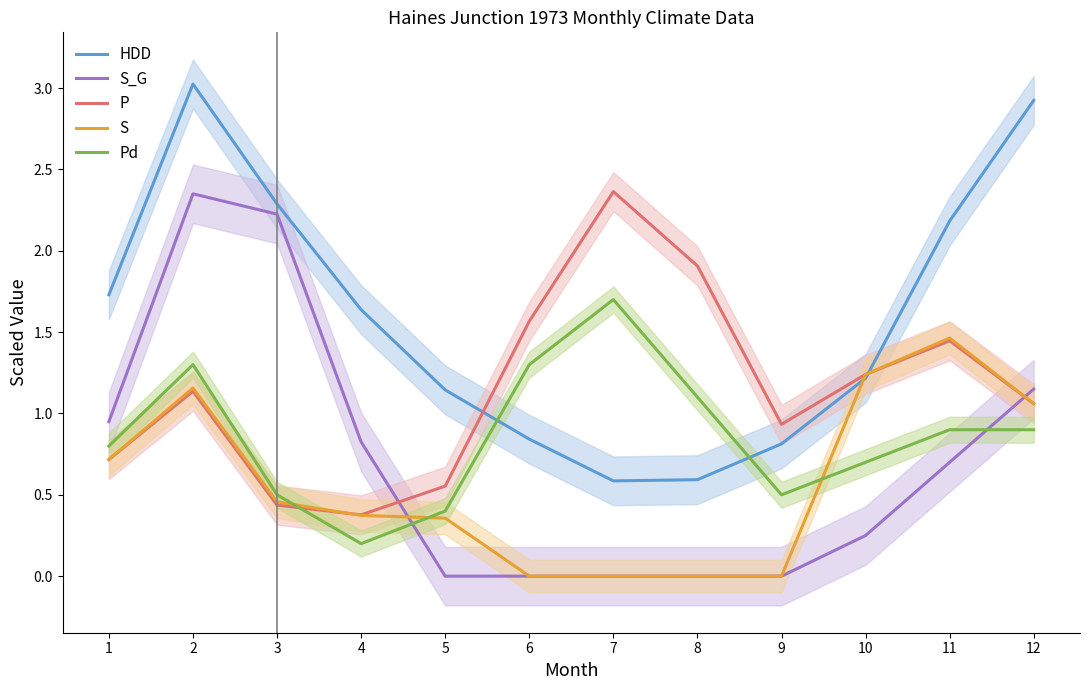

List the series in order of their peak value, lowest first.

S, Pd, S_G, P, HDD